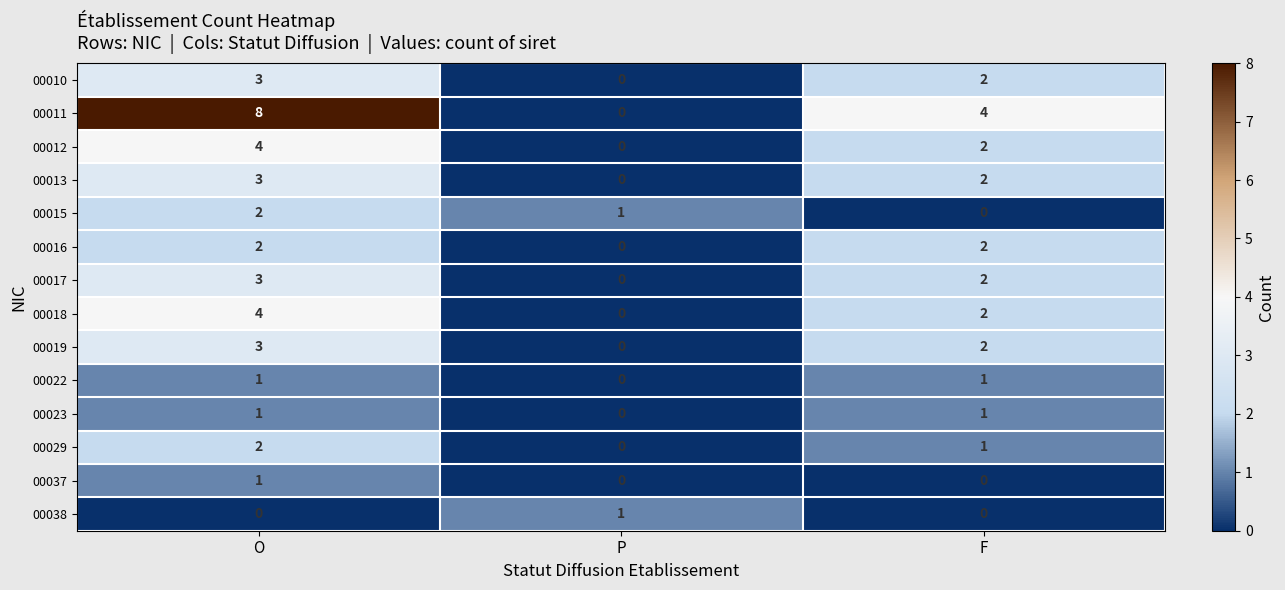

What is the maximum value shown in the chart?

8